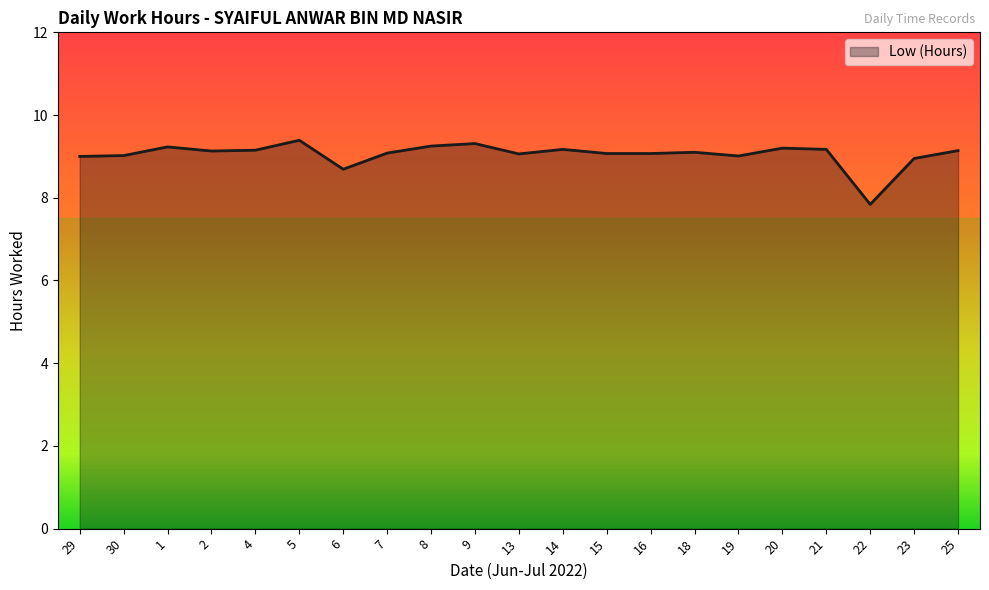

How many categories are shown in the chart?

21